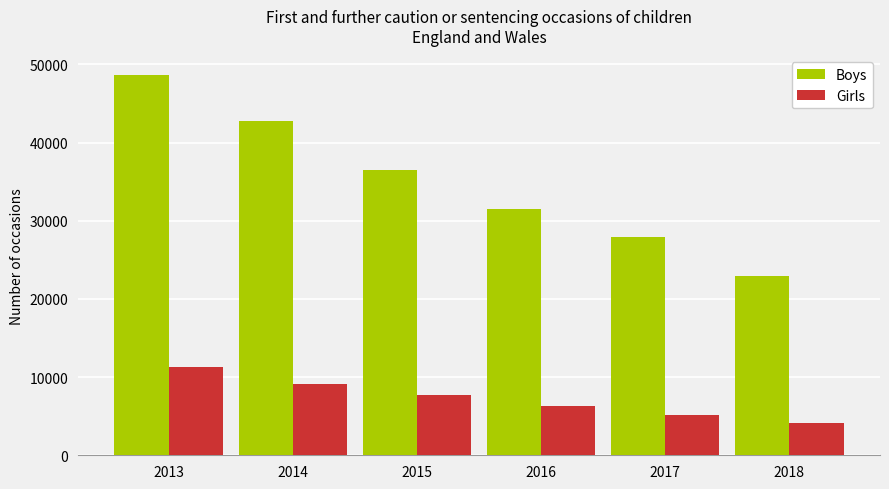

Reading left to right, extract all data points from this chart.

Boys: 48717	42752	36485	31532	27876	22923
Girls: 11287	9075	7727	6253	5206	4153